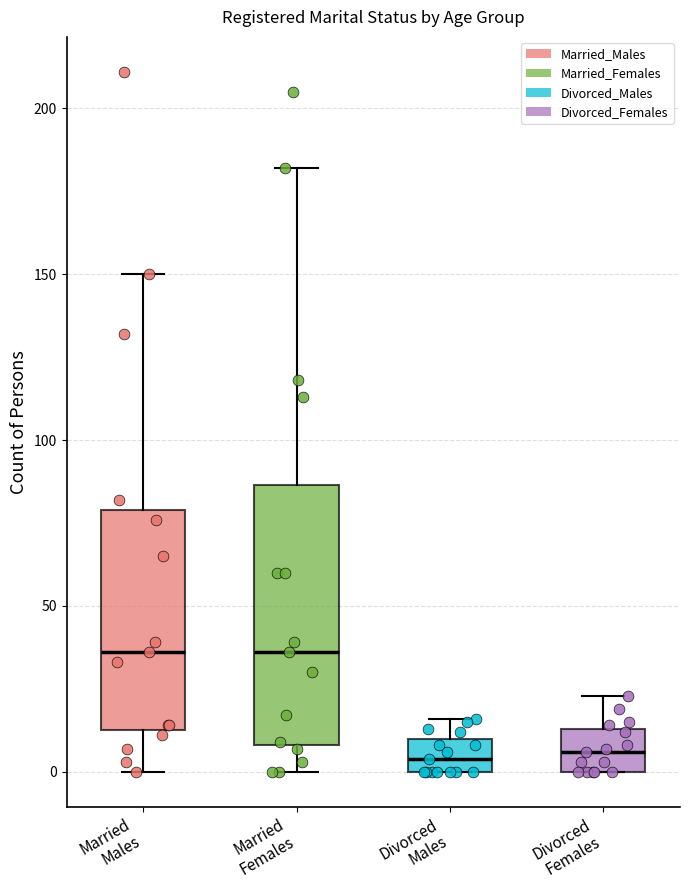

Reading left to right, transcribe this box plot: for each box, give where its median line is, the range the box spans, and where its two whiskers end, as read against the y-axis. The values are not printed on the chart, so give them approximately, as read against the axis.

Married Males: median 35, box 15 to 80, whiskers 0 to 150
Married Females: median 35, box 10 to 85, whiskers 0 to 180
Divorced Males: median 5, box 0 to 10, whiskers 0 to 15
Divorced Females: median 5, box 0 to 15, whiskers 0 to 25